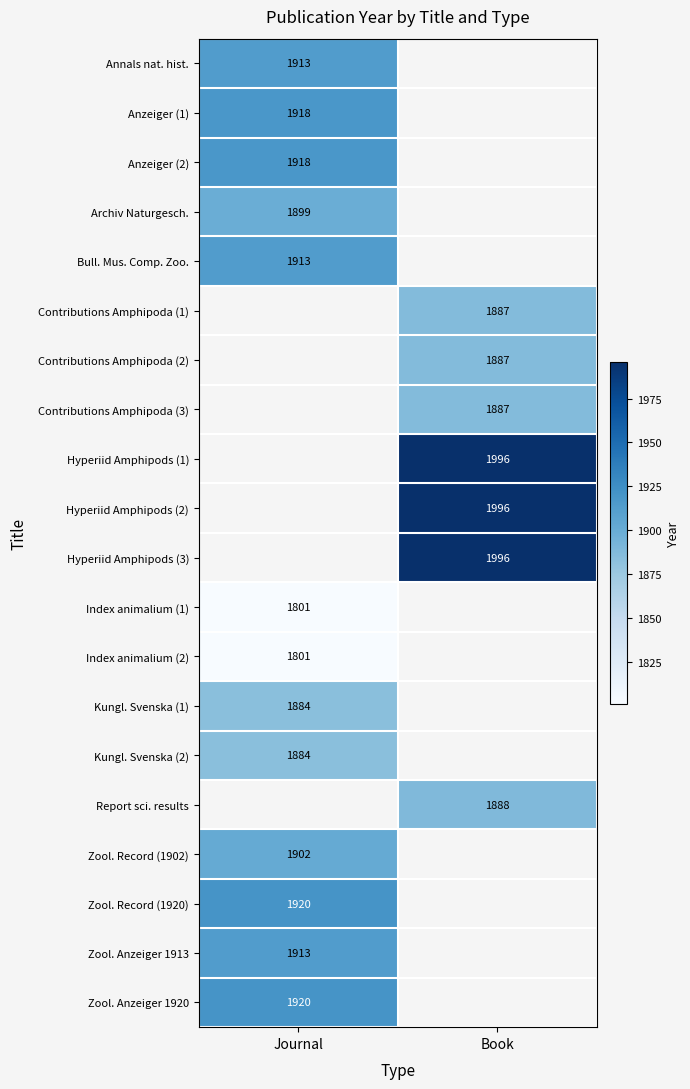

True or false: Zool. Anzeiger 1913 has a value of 1913 at Journal.

True